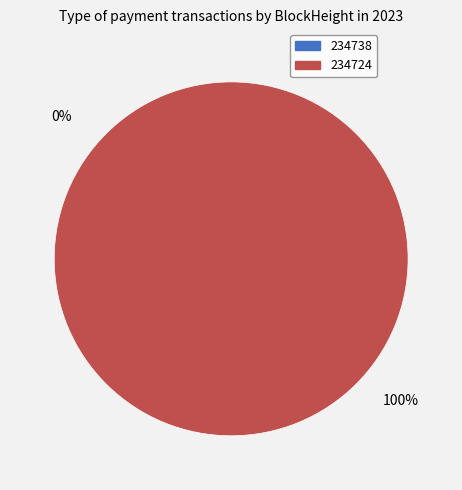

How many slices are in this pie chart?

2